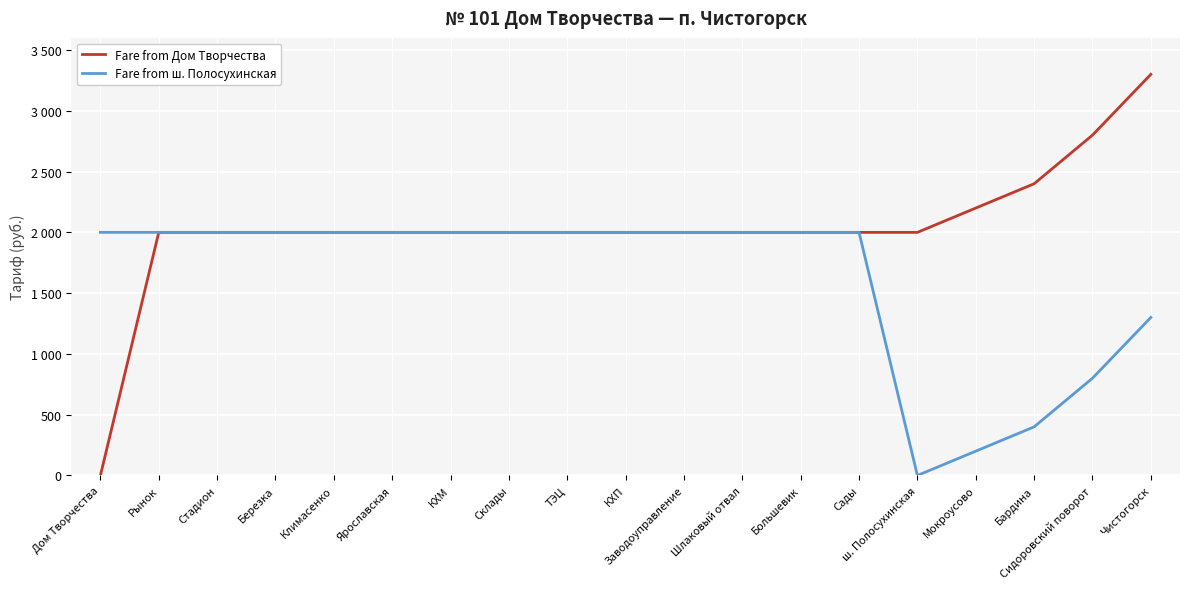

What is the sum of all Fare from Дом Творчества values?

38700